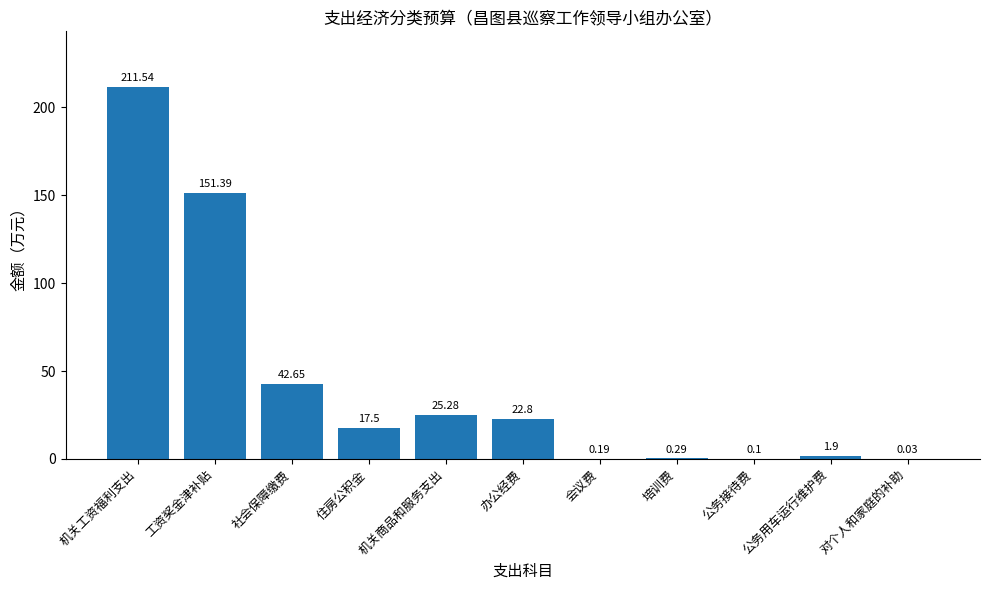

Between 公务用车运行维护费 and 住房公积金, which is larger?

住房公积金